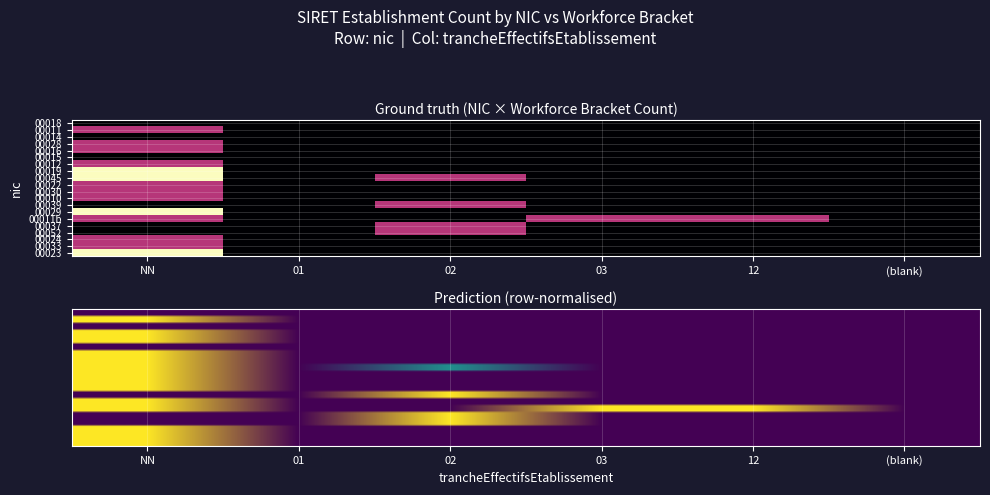

What is the spread (max minus min) of values at NN?

2